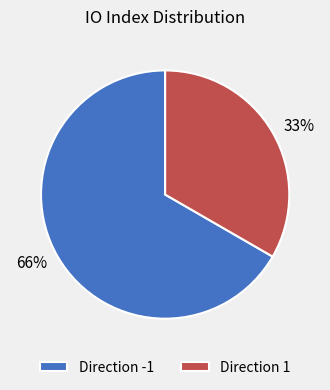

How many segments does this pie chart have?

2